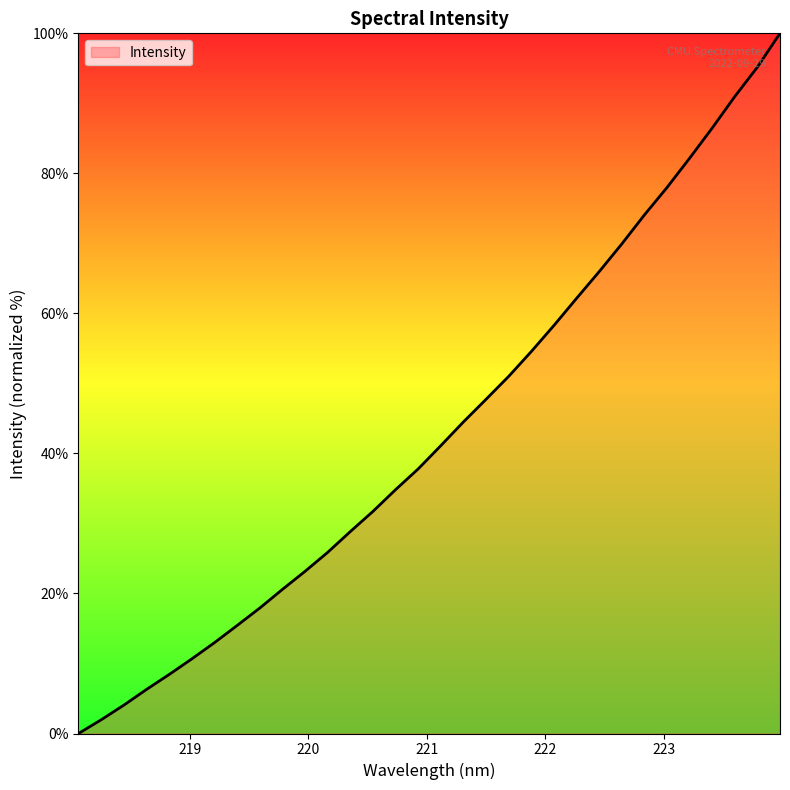

What is the difference between the maximum and minimum values?

100.0